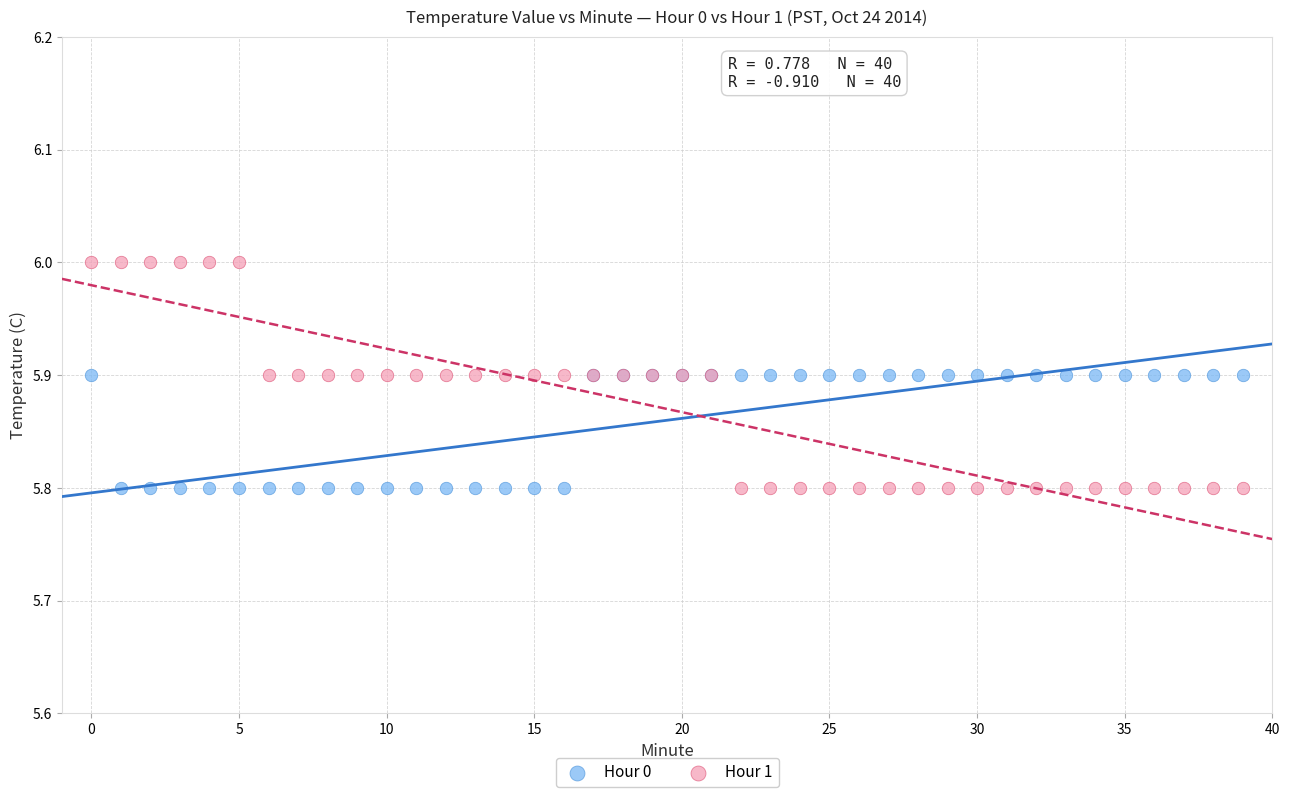

What are all the series names shown in the legend?

Hour 0, Hour 1